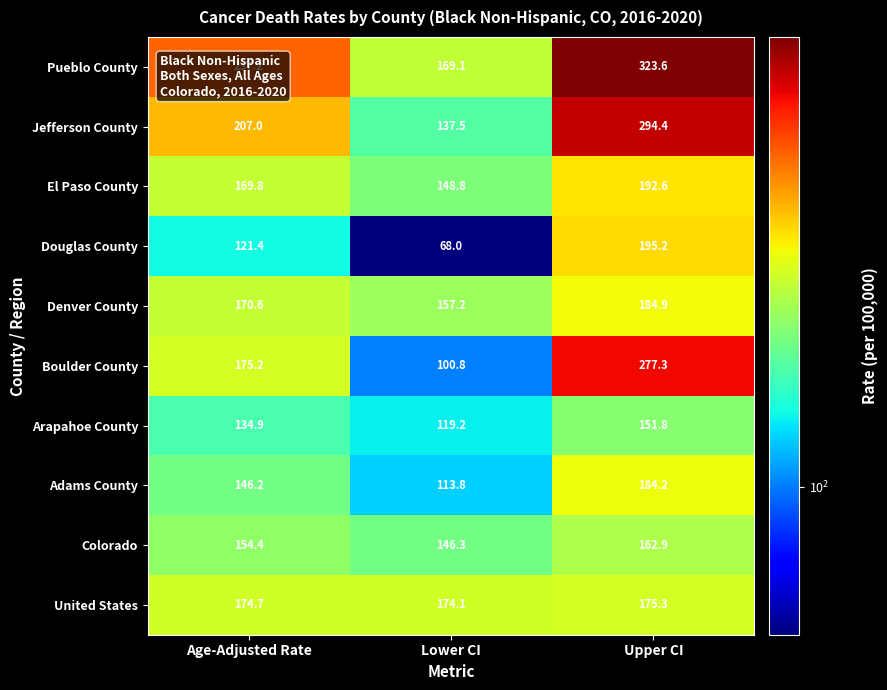

At which category does the chart reach its minimum across all series?

Lower CI